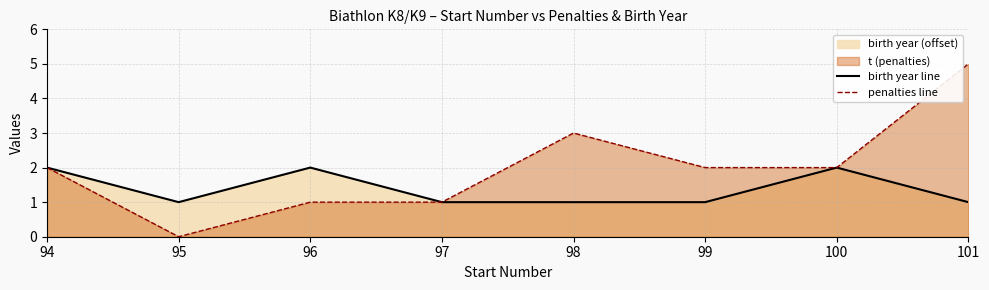

Count the number of categories in the chart.

8